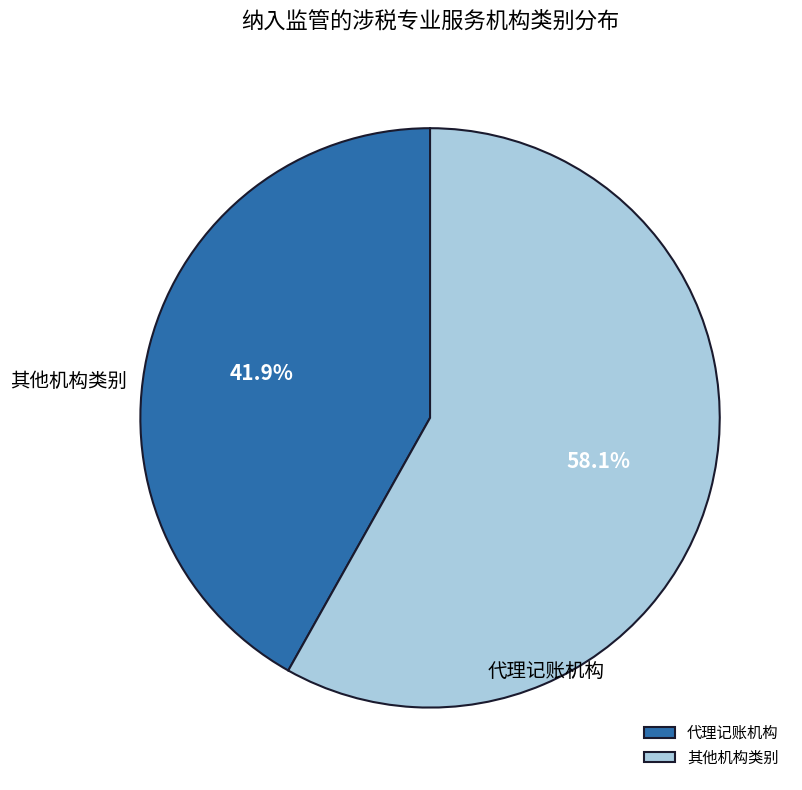

Which category accounts for the majority?

其他机构类别